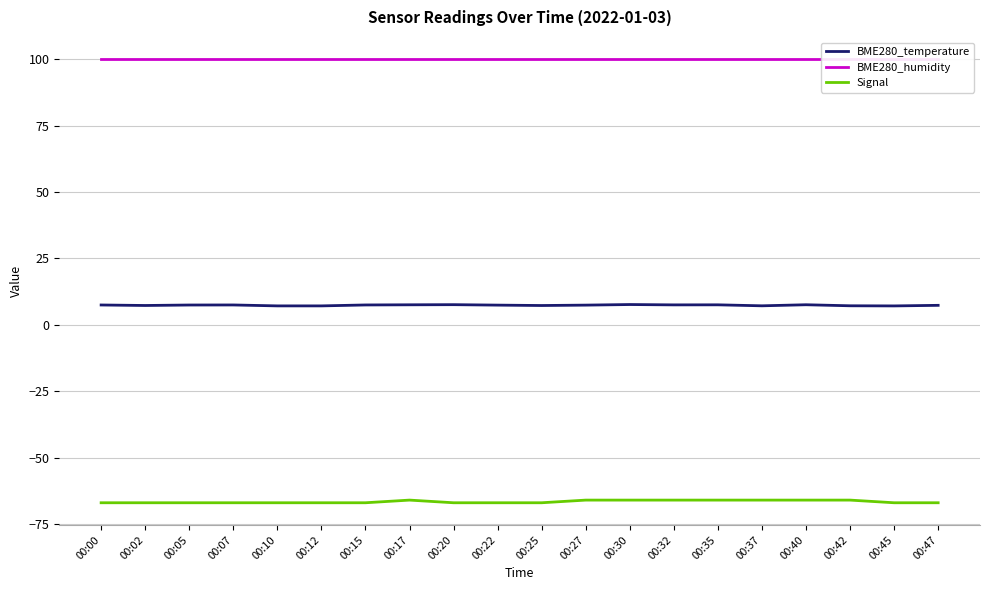

What are all the series names shown in the legend?

BME280_temperature, BME280_humidity, Signal